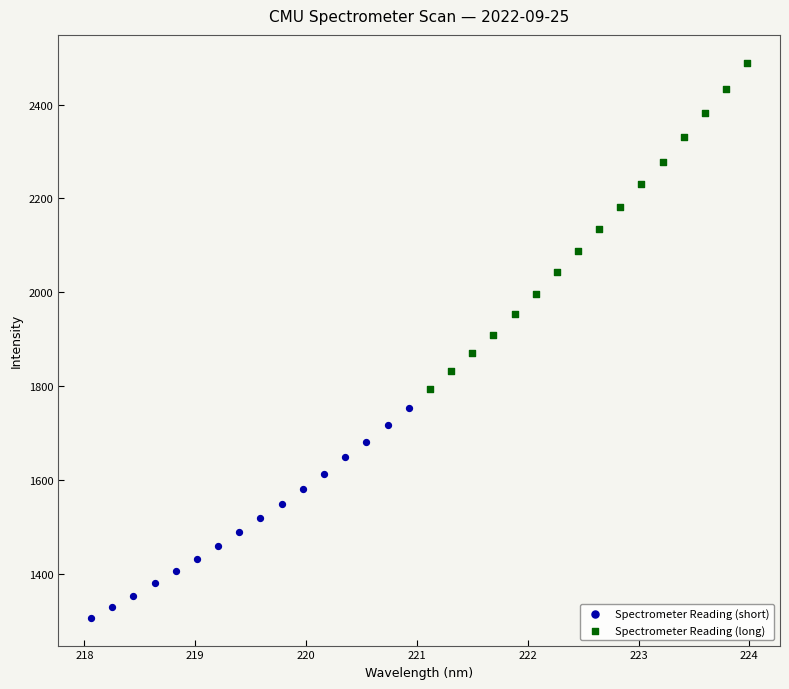

Which series has the widest spread of Y values?

Spectrometer Reading (long)